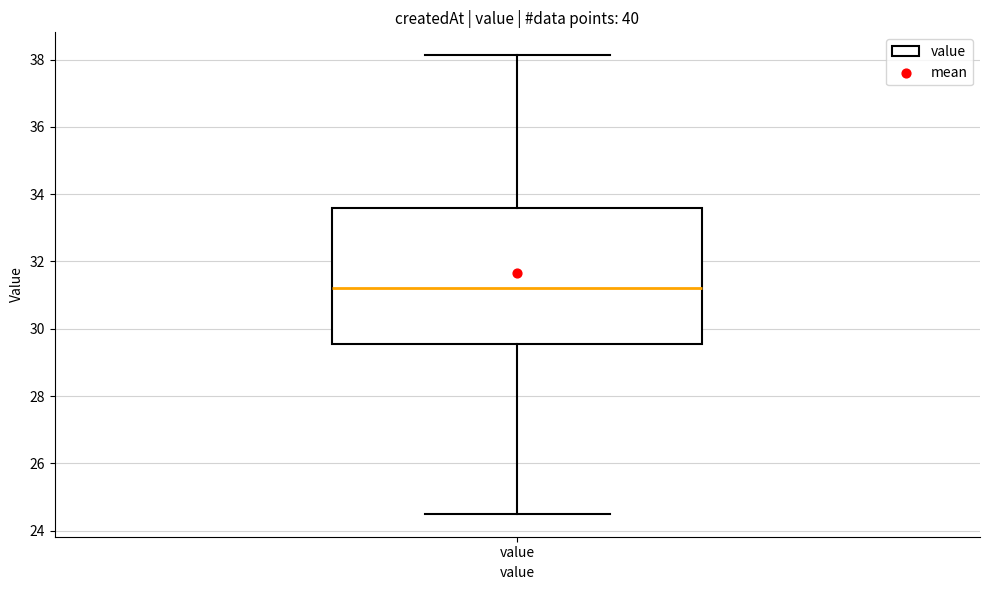

Where does the median line of the box for value sit on the y-axis? The values are not printed on the chart, so give them approximately, as read against the axis.

31.2